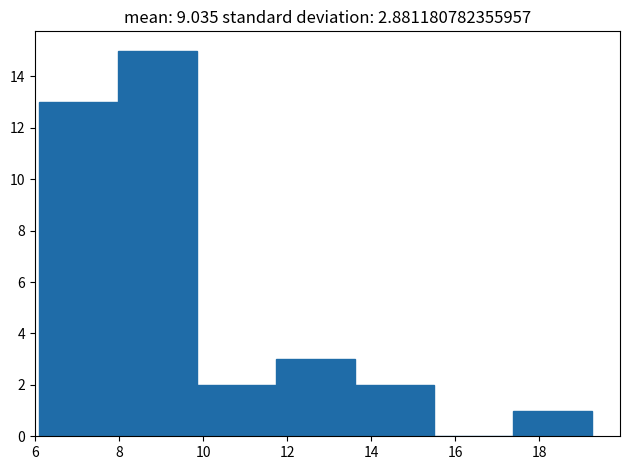

What is the height of the bar covering 13.62 to 15.50 on the x-axis? Neither the bar edges nor the heights are printed on the chart, so give them approximately, as read against the axes.

2